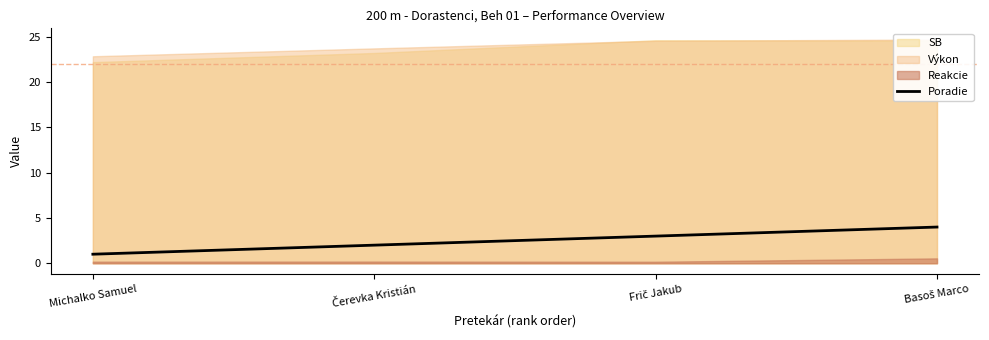

What is the label of the 4th point from the right?

Michalko Samuel